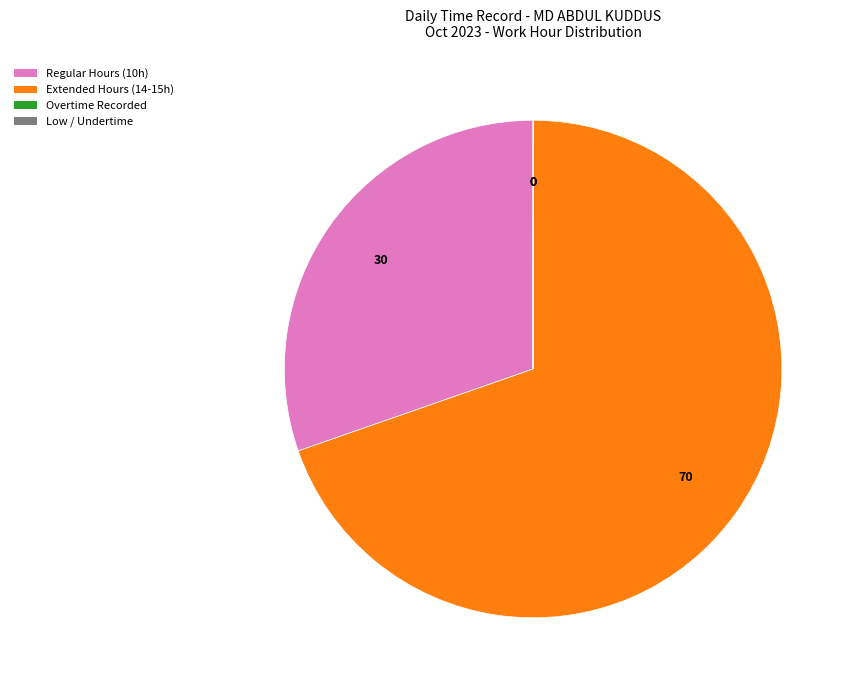

Is it true that Extended Hours (14-15h) is 77% of the pie?

False